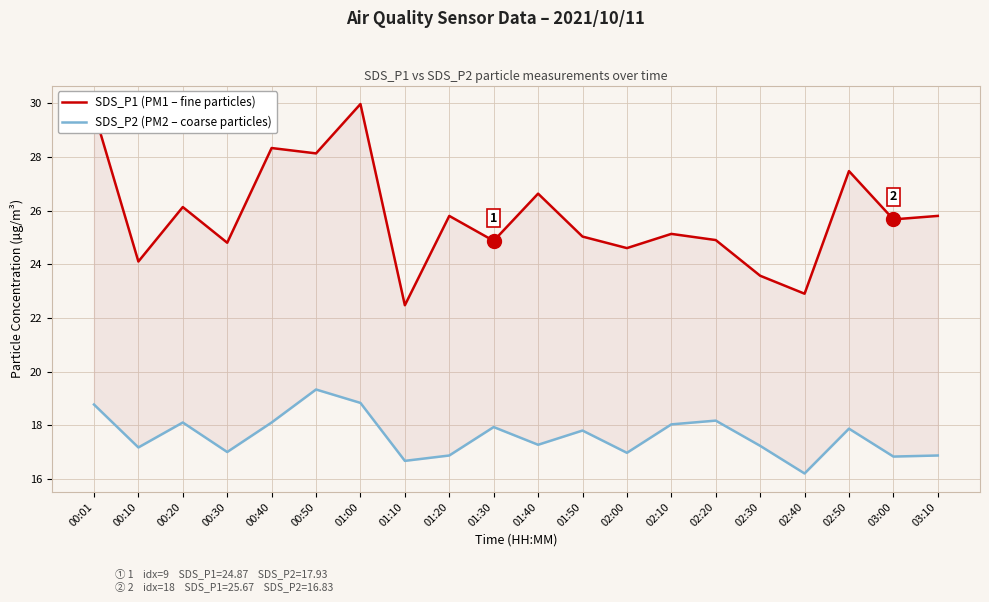

At which category is the sum across all series the highest?

01:00